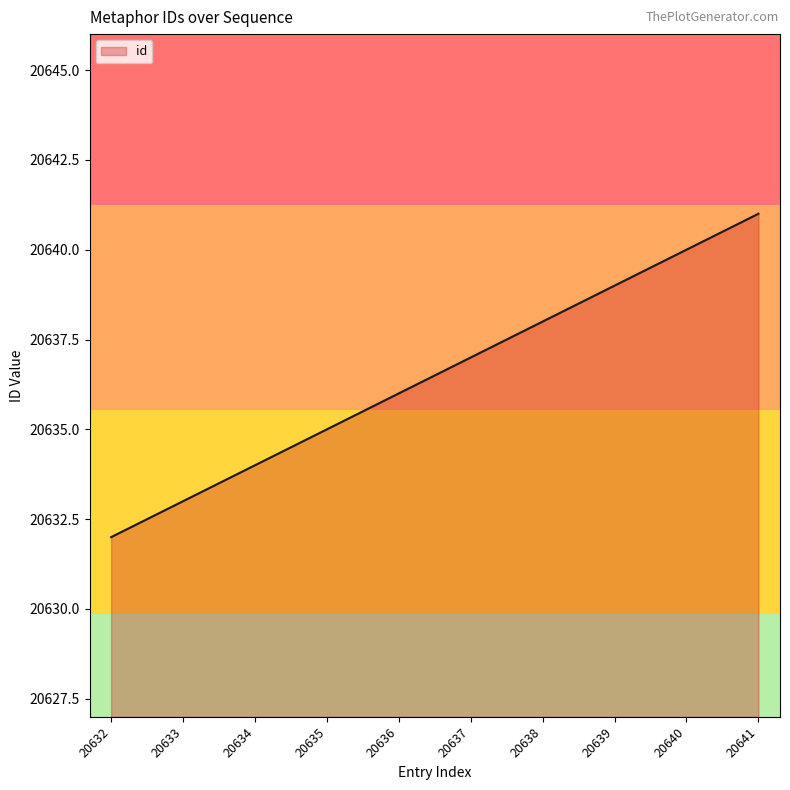

At which category does the chart reach its peak across all series?

20641